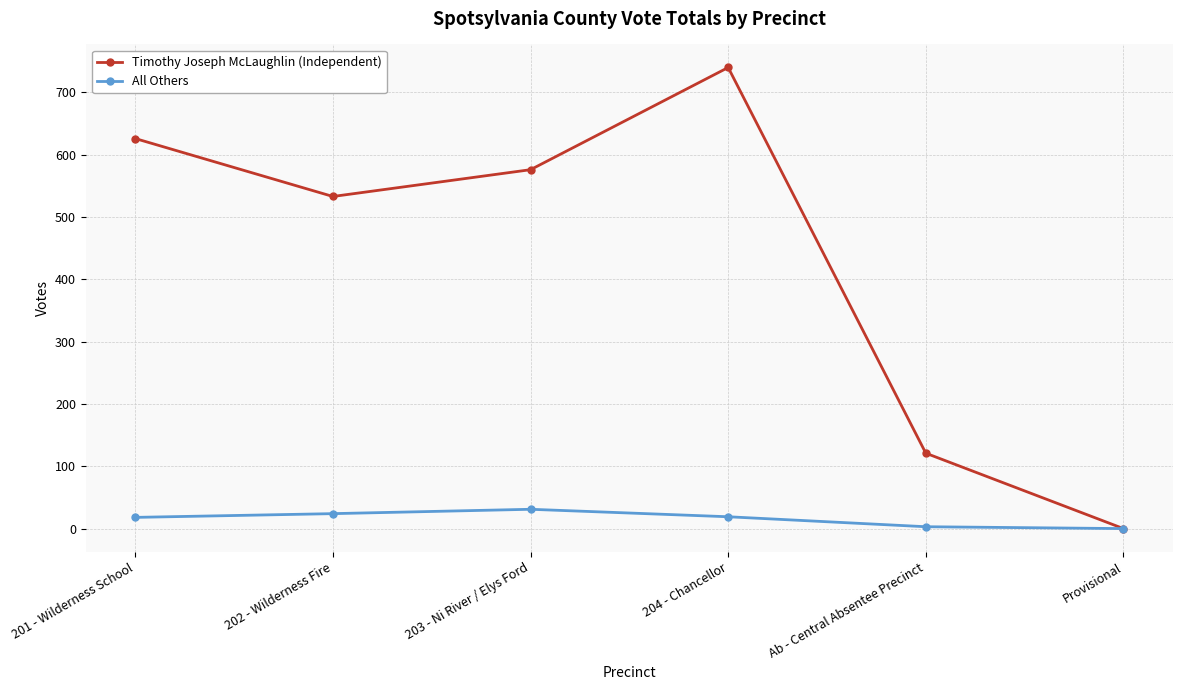

How many values in the All Others series are below 19?

3